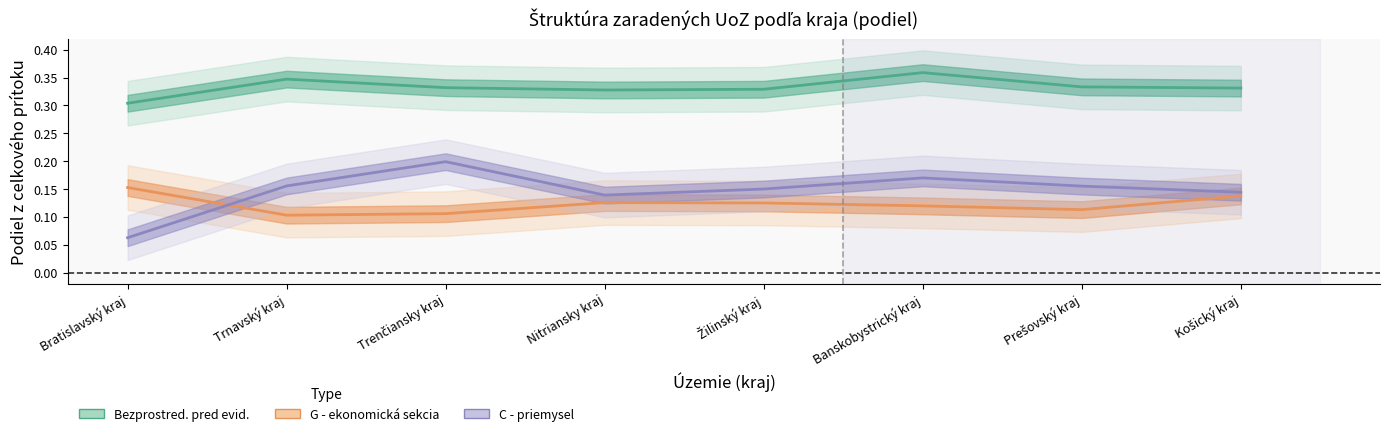

What is the spread (max minus min) of values at Banskobystrický kraj?

0.2